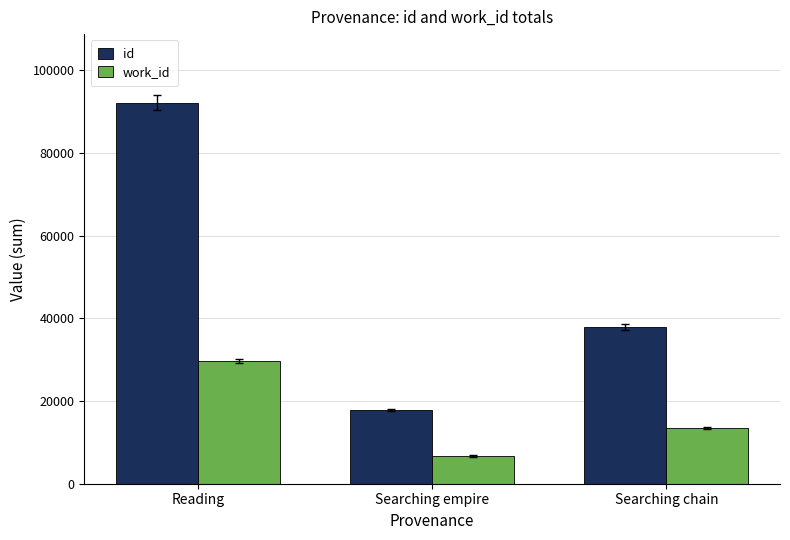

What is the label of the 2nd bar from the right?

Searching empire